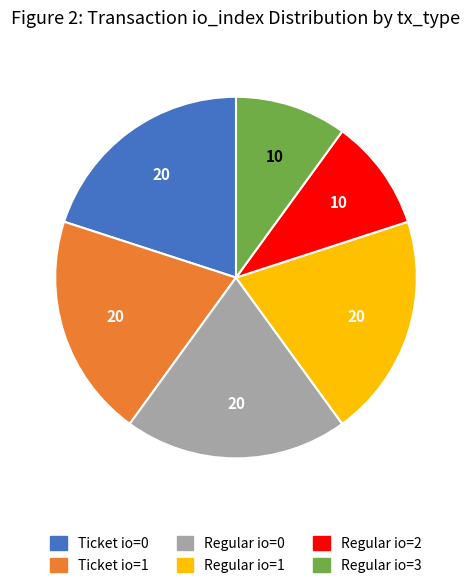

Combined, do Regular io=2 and Regular io=1 account for over 50%?

No